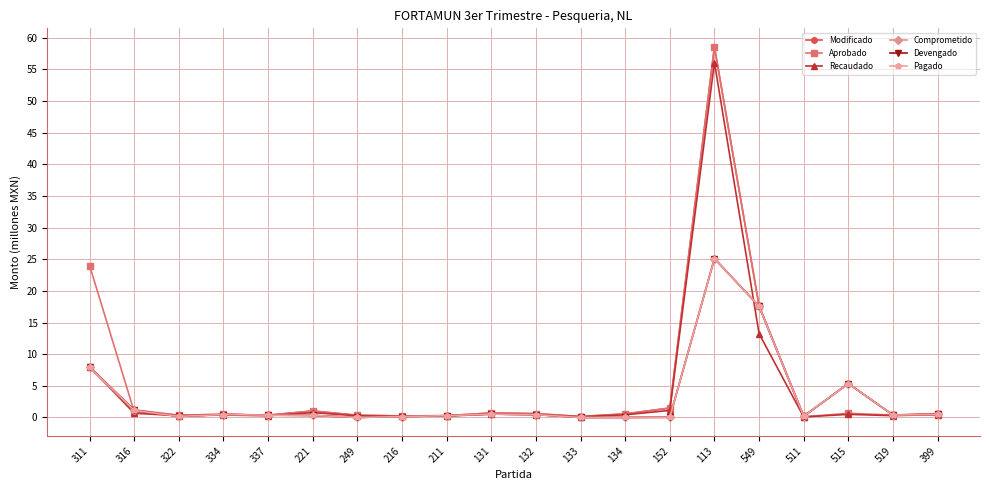

True or false: Comprometido and Aprobado cross at least once.

True